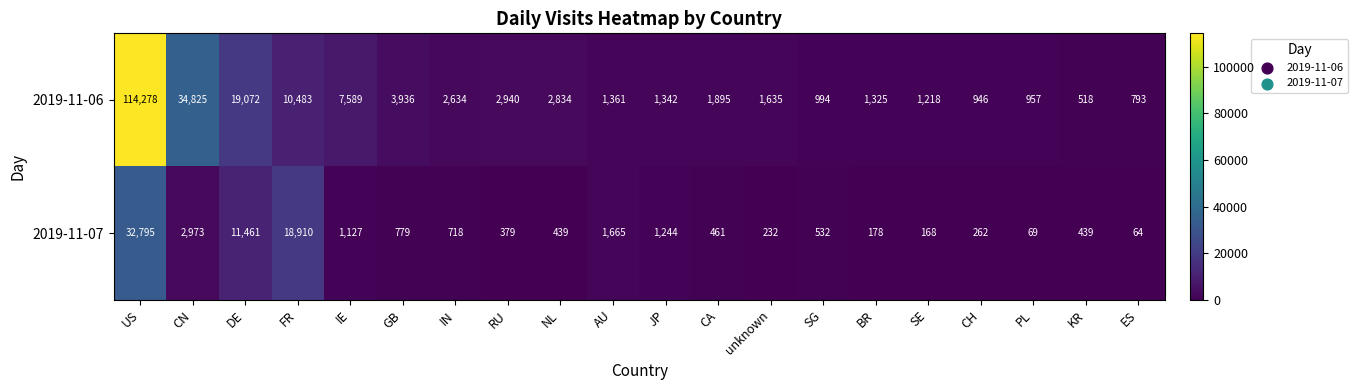

Which category has the highest value in the 2019-11-06 series?

US